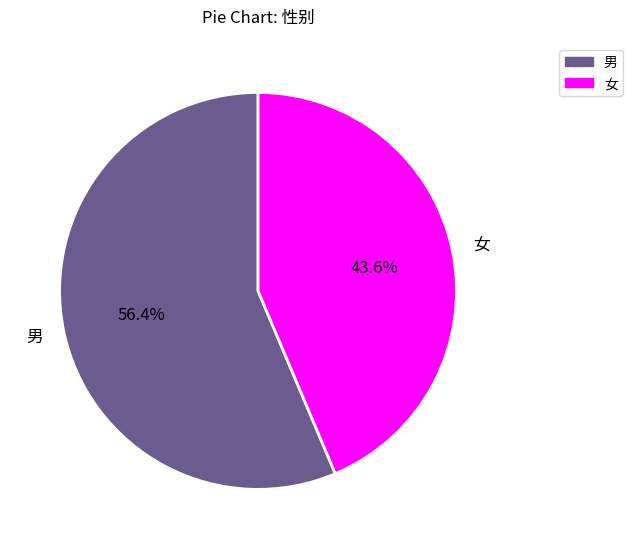

Is it true that 男 is 49% of the pie?

False